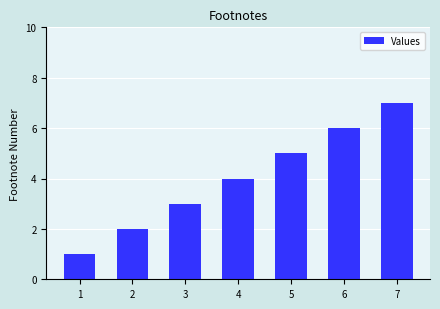

Reading left to right, what are all the values shown in this chart?

1	2	3	4	5	6	7